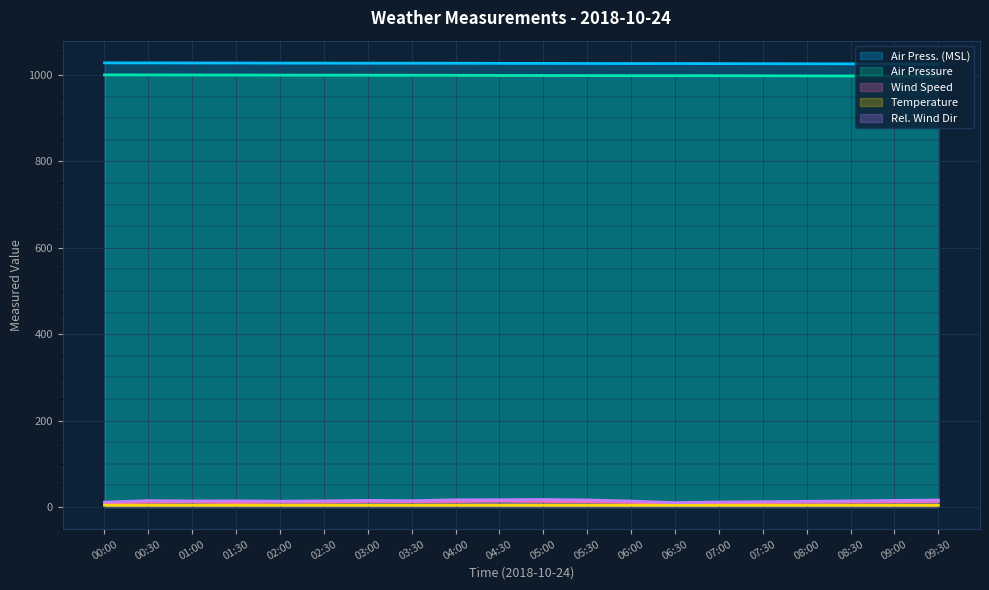

What is the maximum value for air_pressure_at_mean_sea_level?

1028.0